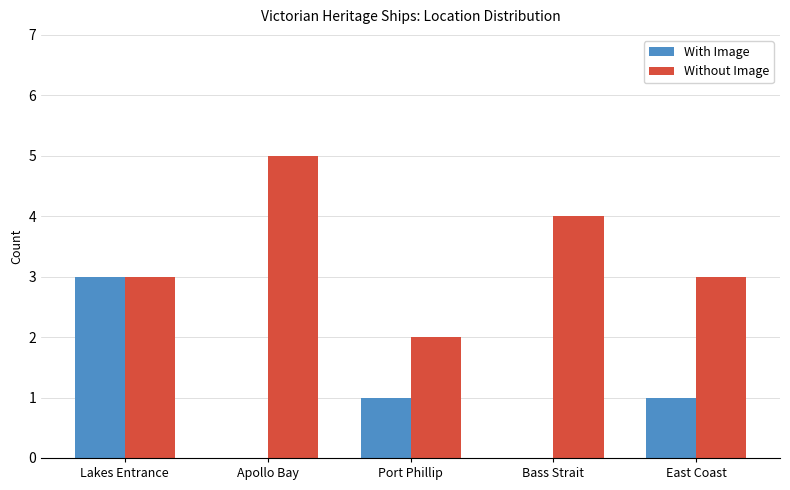

What value does the With Image series have at Port Phillip?

1